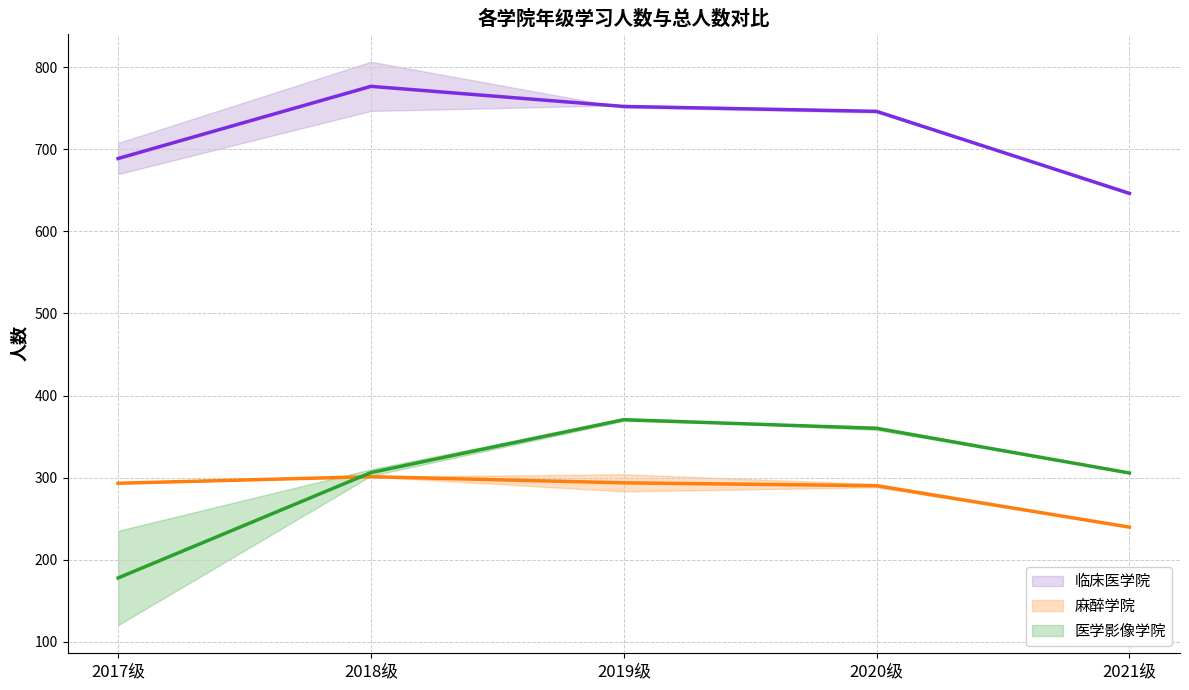

Does the chart display data point markers on the line(s)?

No